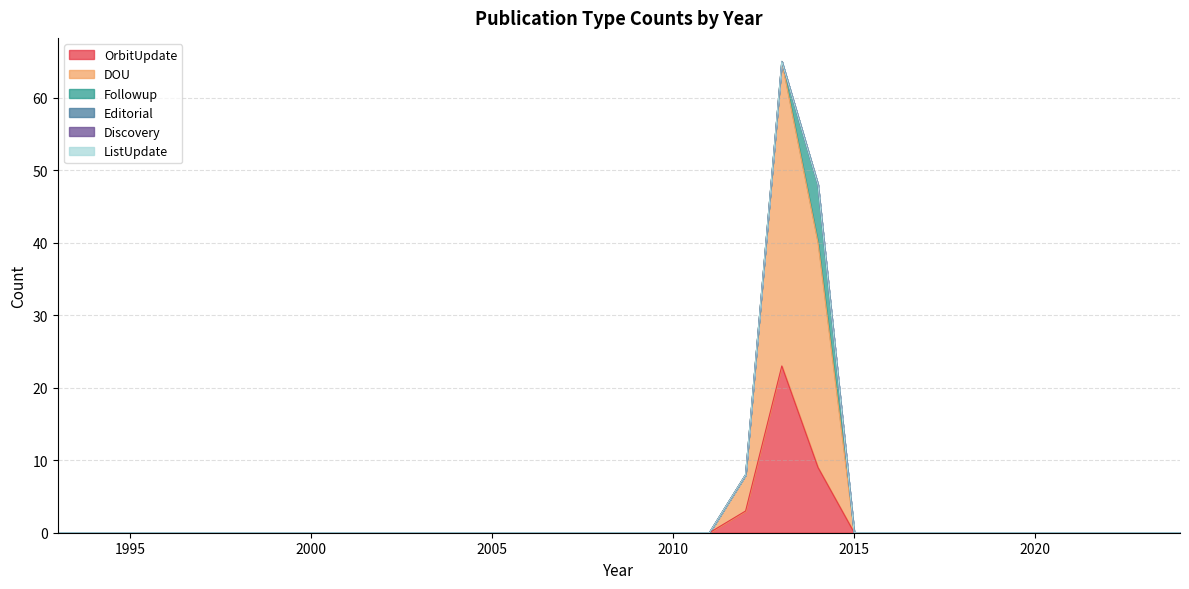

True or false: Editorial and DOU cross at least once.

False